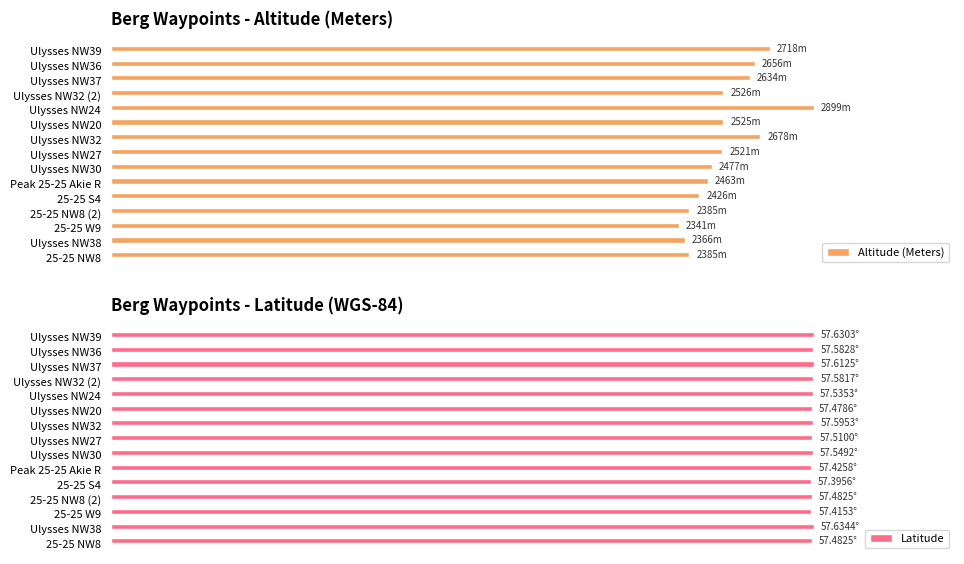

How many bars are there in each group?

2